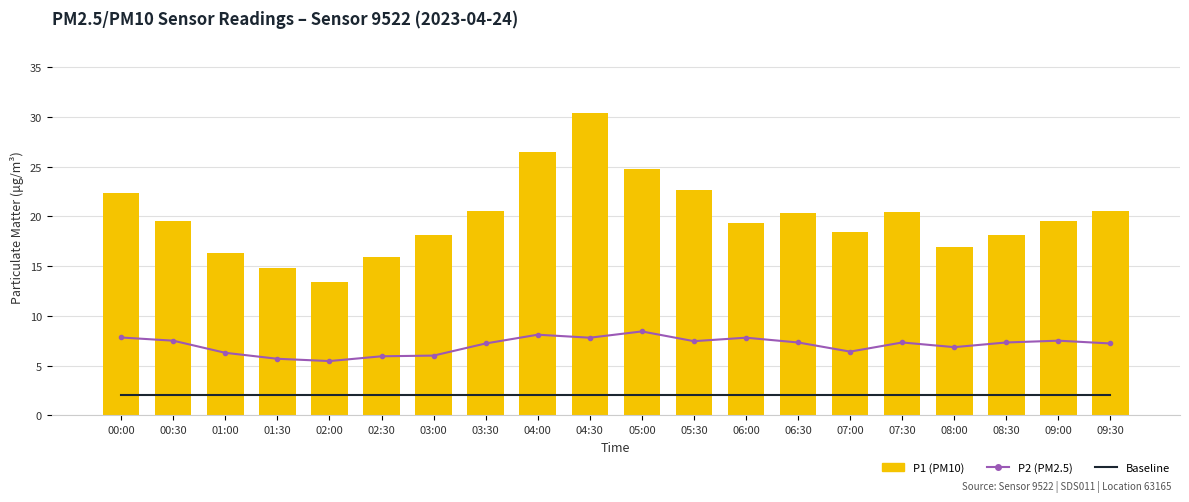

At how many categories does at least one series exceed 24?

3